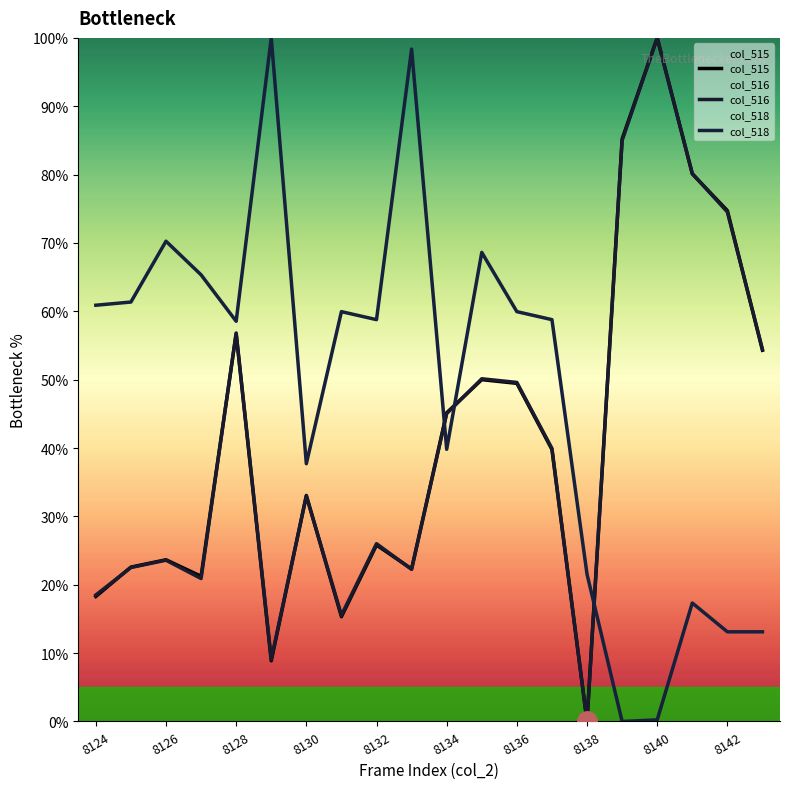

True or false: col_516 and col_518 cross at least once.

True